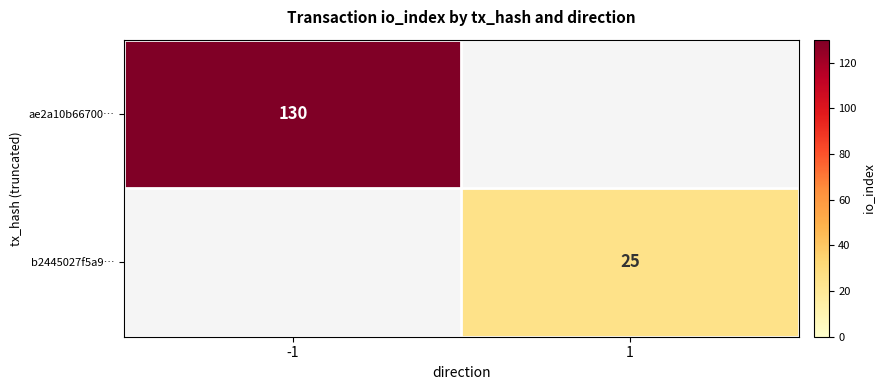

The ae2a10b66700… series shows 192 at -1. True or false?

False